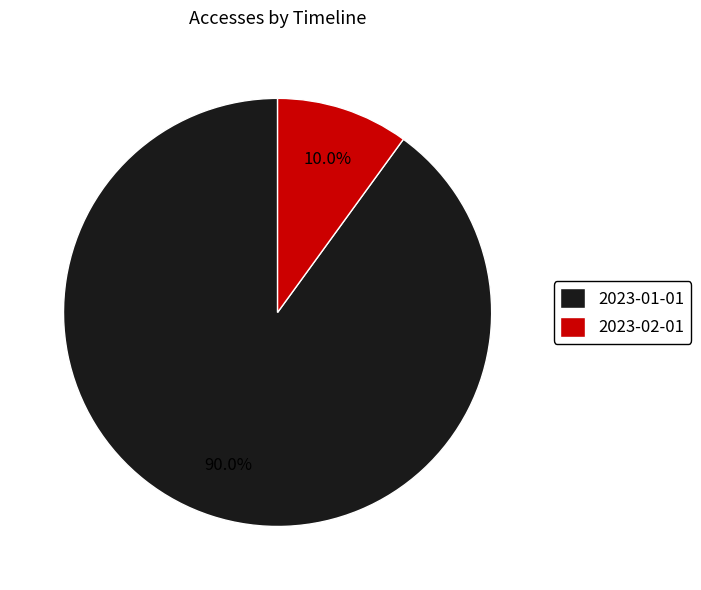

Rank the categories by value from highest to lowest.

2023-01-01, 2023-02-01